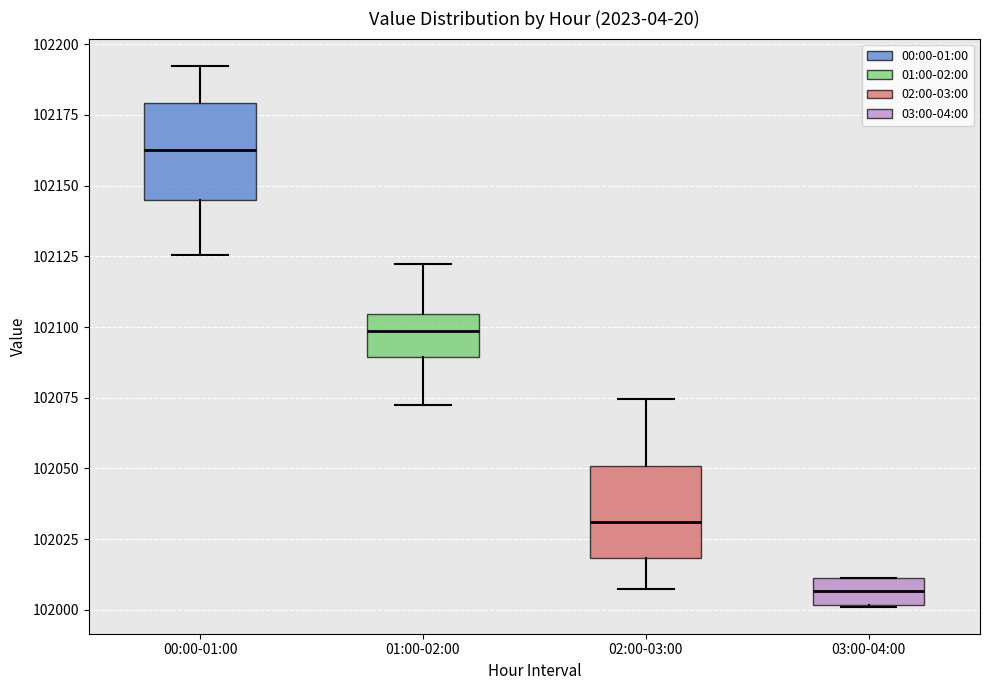

Reading left to right, read every box against the y-axis: the position of its median line, the range the box covers, and the ends of its whiskers. The values are not printed on the chart, so give them approximately, as read against the axis.

00:00-01:00: median 102165, box 102145 to 102180, whiskers 102125 to 102190
01:00-02:00: median 102100, box 102090 to 102105, whiskers 102070 to 102120
02:00-03:00: median 102030, box 102020 to 102050, whiskers 102005 to 102075
03:00-04:00: median 102005, box 102000 to 102010, whiskers 102000 to 102010